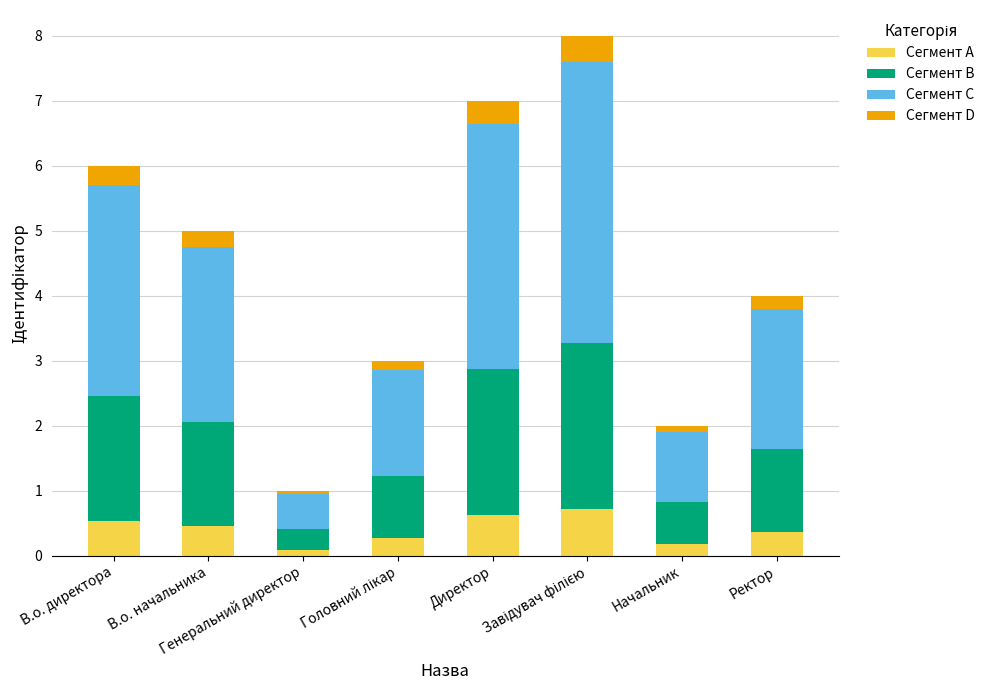

What is the difference between the Сегмент A values at Директор and Ректор?

0.3